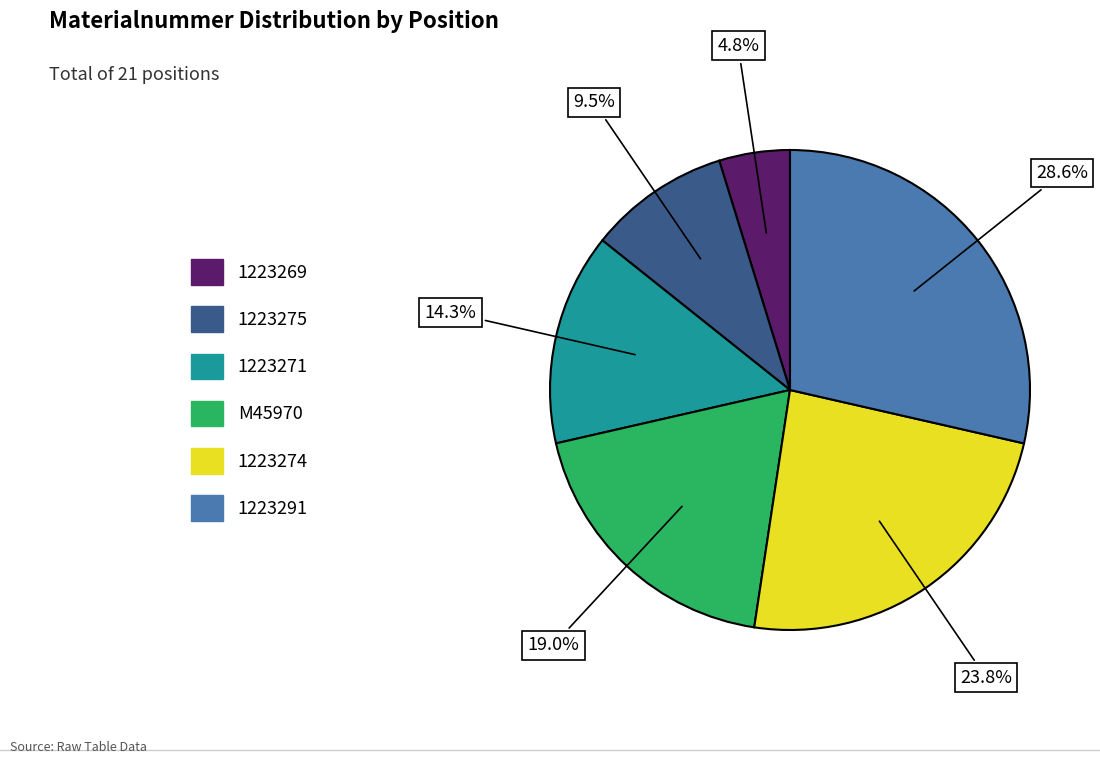

Which slice is the smallest?

1223269